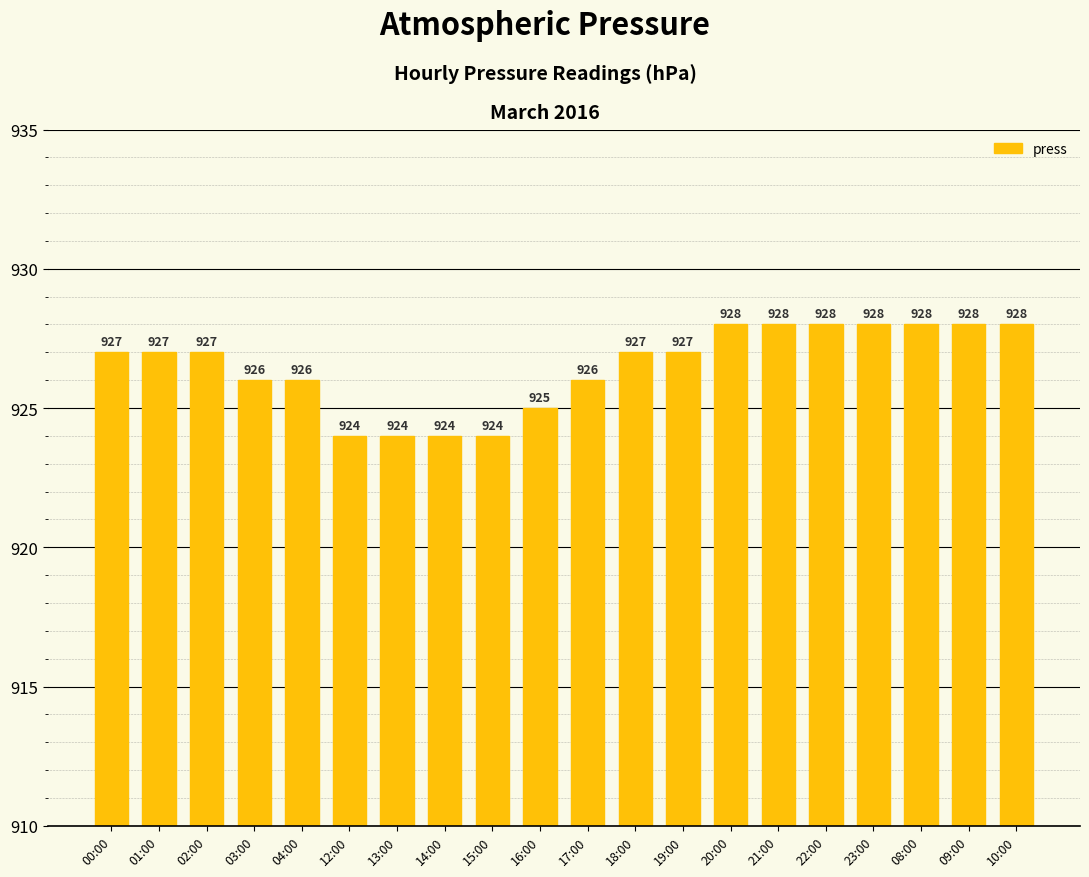

Reading left to right, extract all data points from this chart.

00:00=927	01:00=927	02:00=927	03:00=926	04:00=926	12:00=924	13:00=924	14:00=924	15:00=924	16:00=925	17:00=926	18:00=927	19:00=927	20:00=928	21:00=928	22:00=928	23:00=928	08:00=928	09:00=928	10:00=928